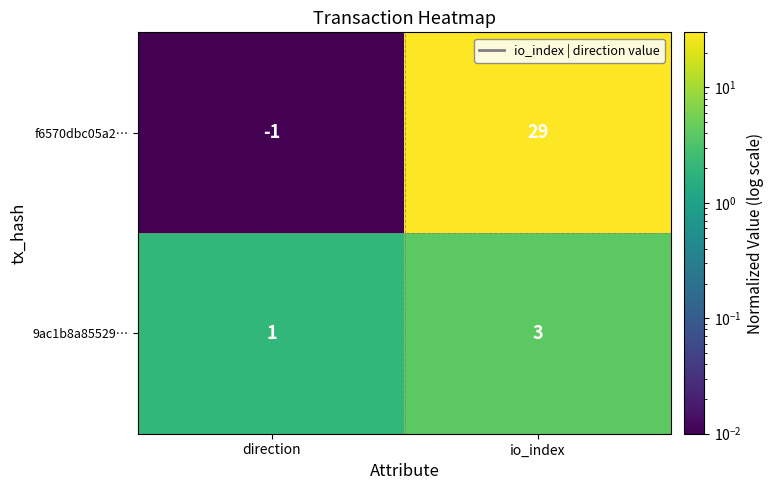

What is the difference between the highest and lowest values at io_index?

26